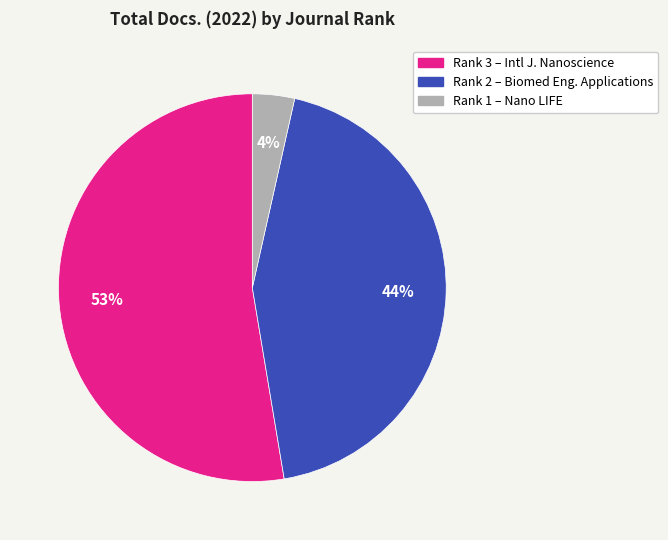

What percentage is the Rank 1 – Nano LIFE slice, to the nearest percent?

4%